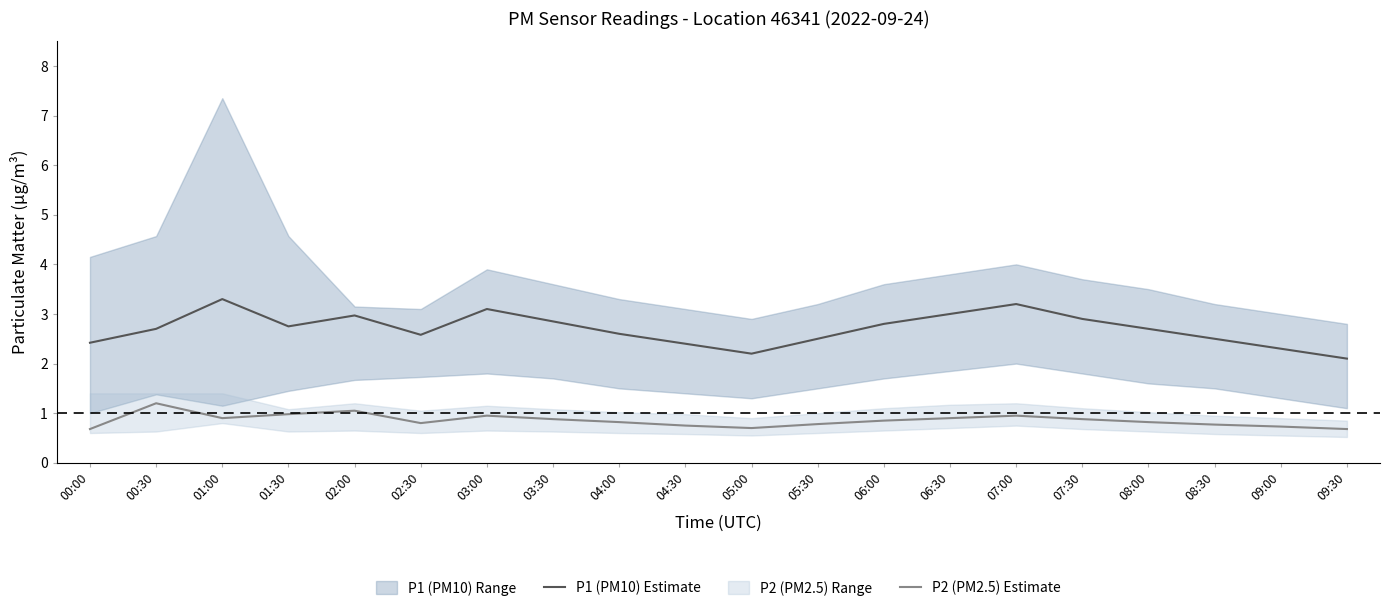

Does the chart display data point markers on the line(s)?

No